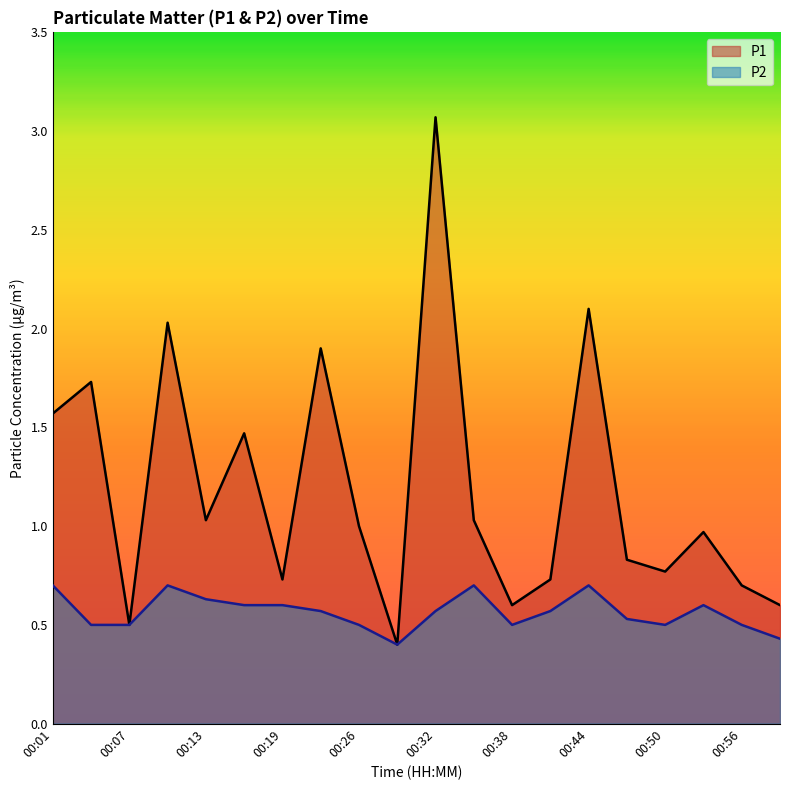

Rank the series by their maximum value, from lowest to highest.

P2, P1